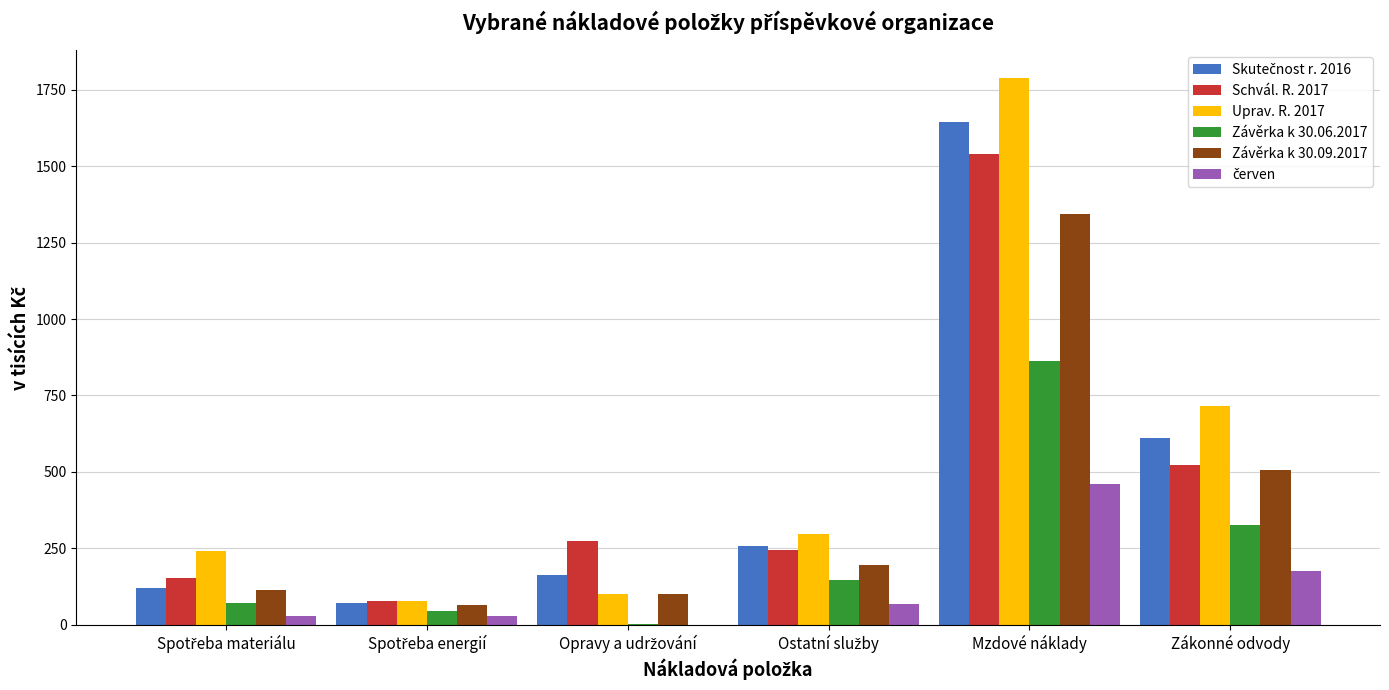

Which category has the highest value across all series?

Mzdové náklady